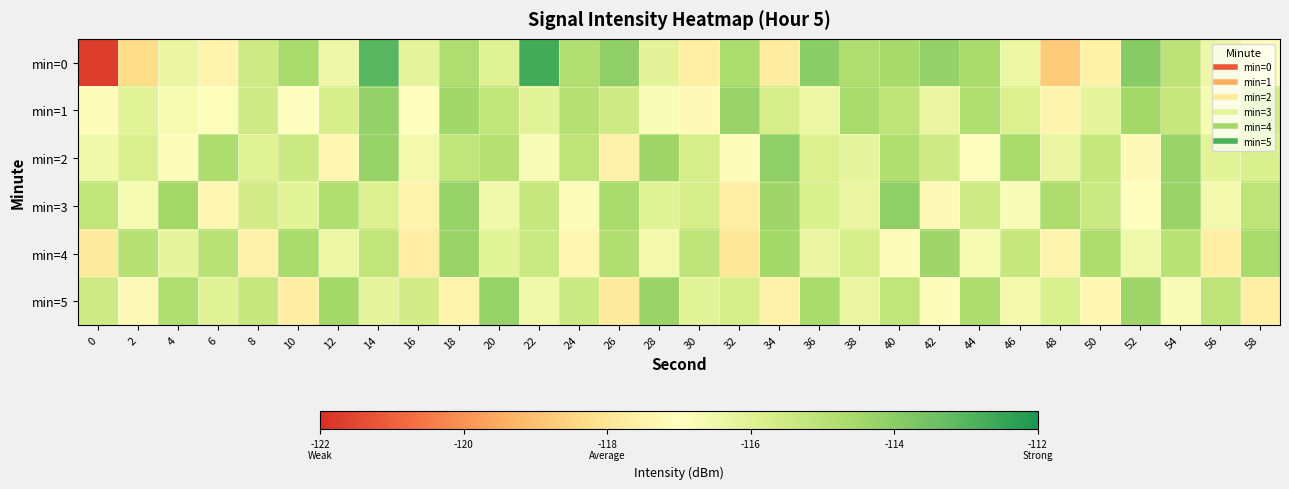

What is the difference between the highest and lowest values at 2?

3.4